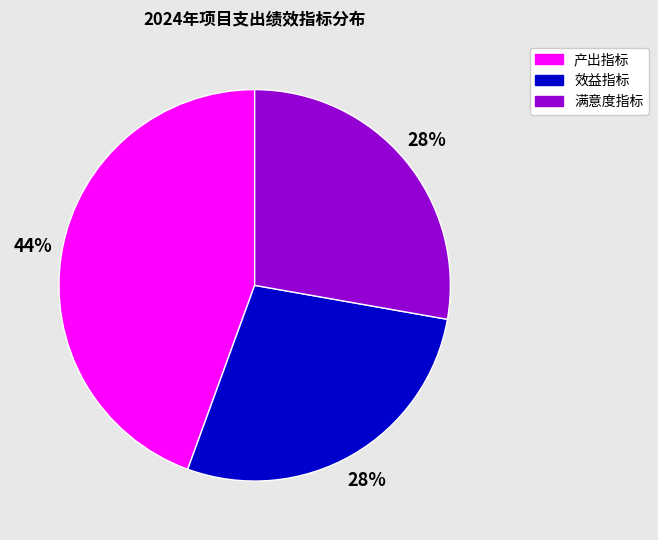

How many slices are in this pie chart?

3